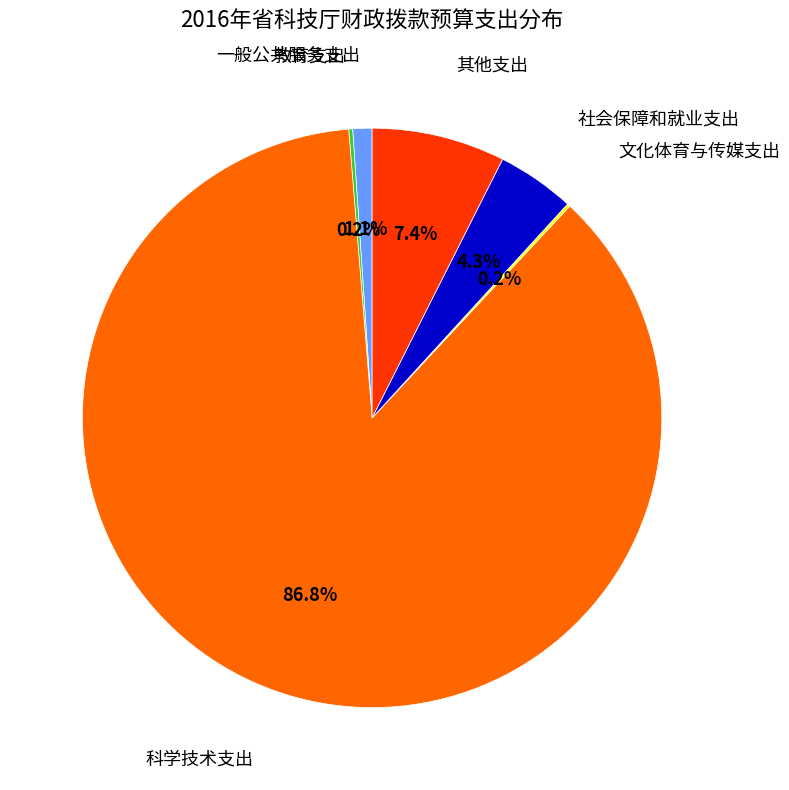

Does any single category account for the majority?

Yes